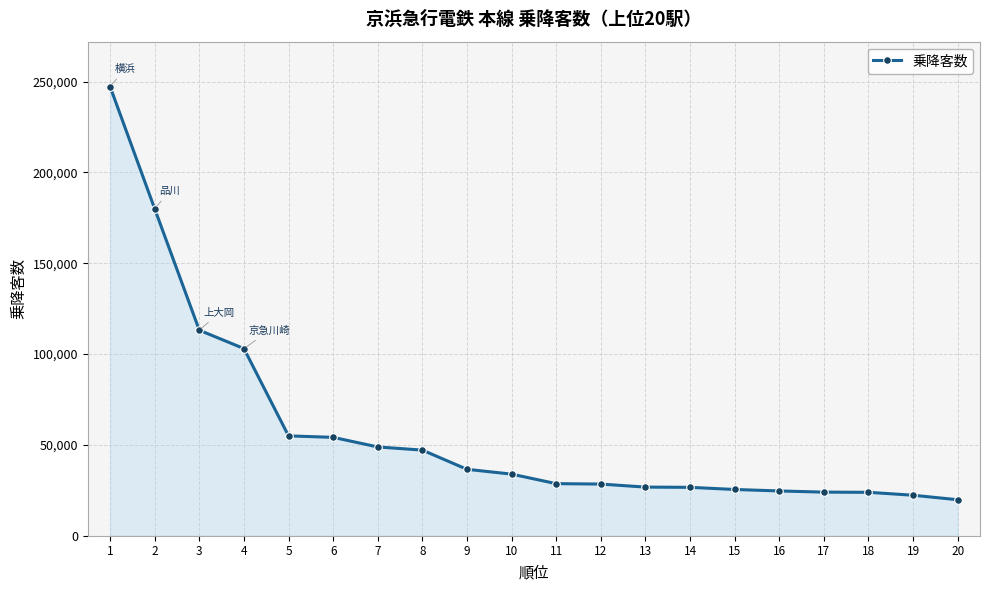

What is the change in value from 3 to 17?

-89122